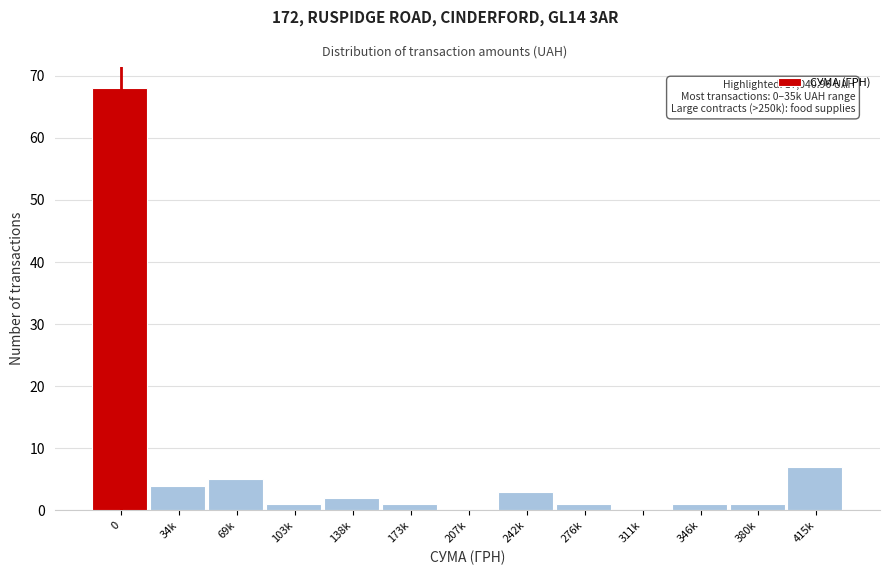

Reading left to right, extract all data points from this chart.

0=68	34k=4	69k=5	103k=1	138k=2	173k=1	207k=0	242k=3	276k=1	311k=0	346k=1	380k=1	415k=7